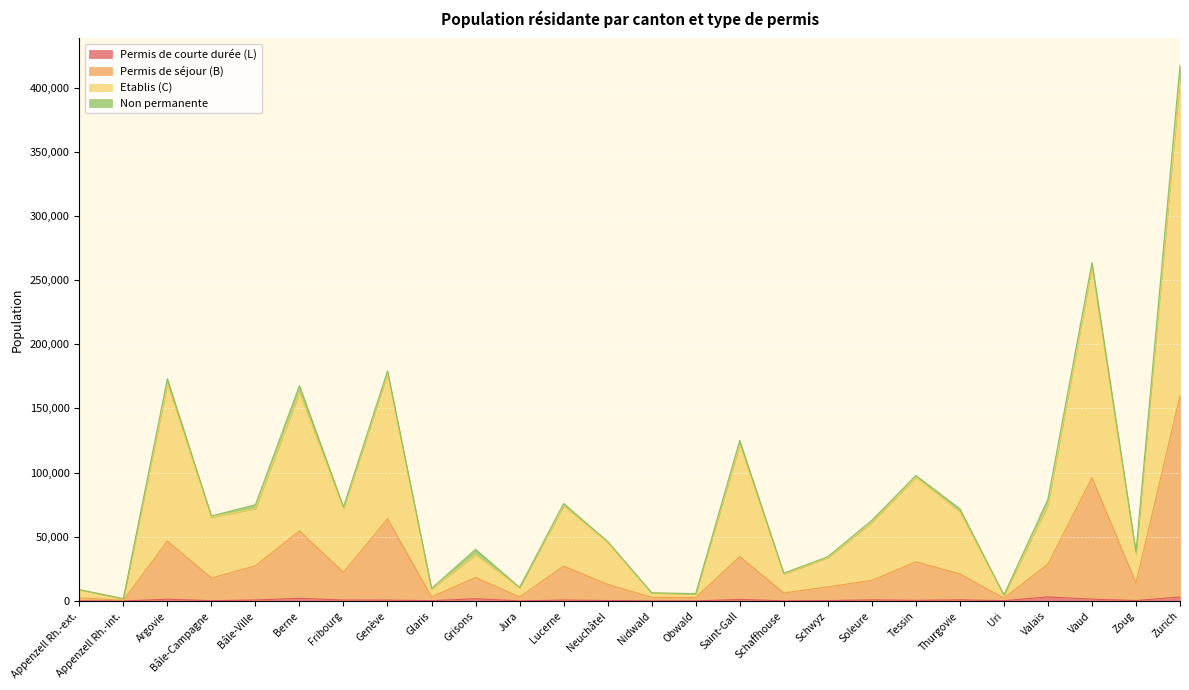

At which category is the sum across all series the highest?

Zurich